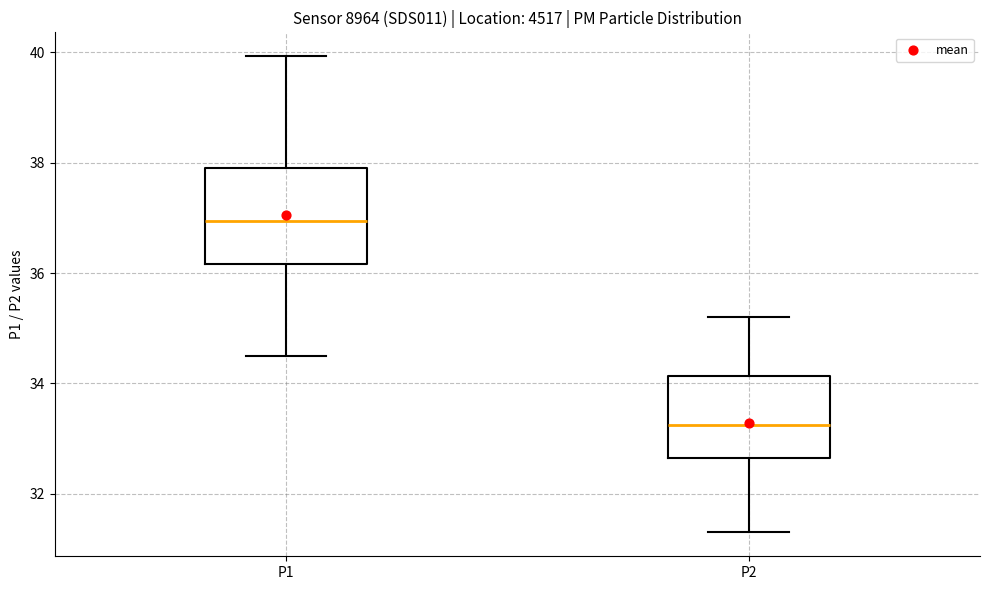

Which box is the tallest, from its lower edge to its upper edge?

P1